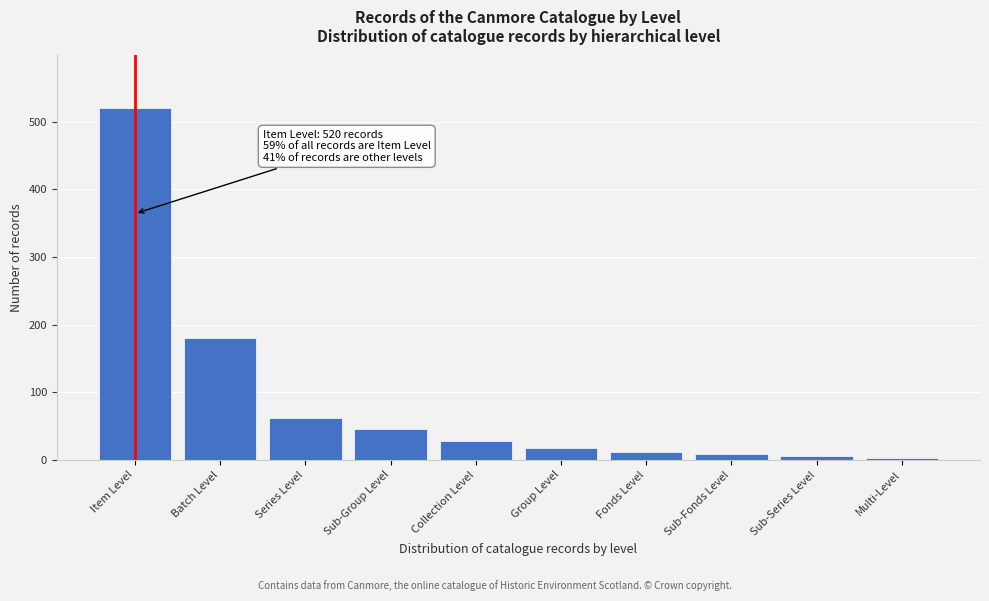

What is the maximum value shown in the chart?

520